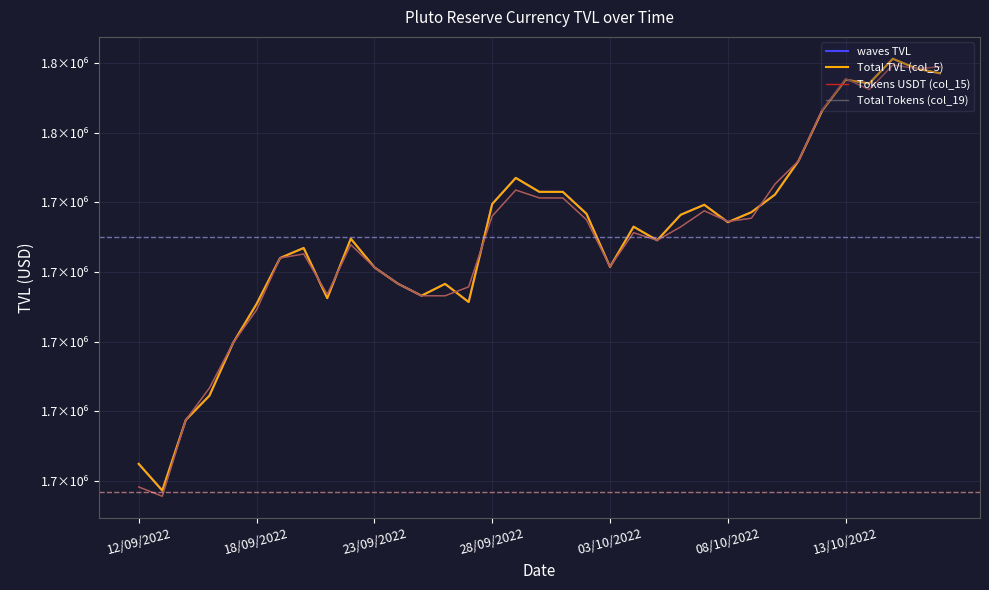

Is this an area chart (filled region under the line)?

No